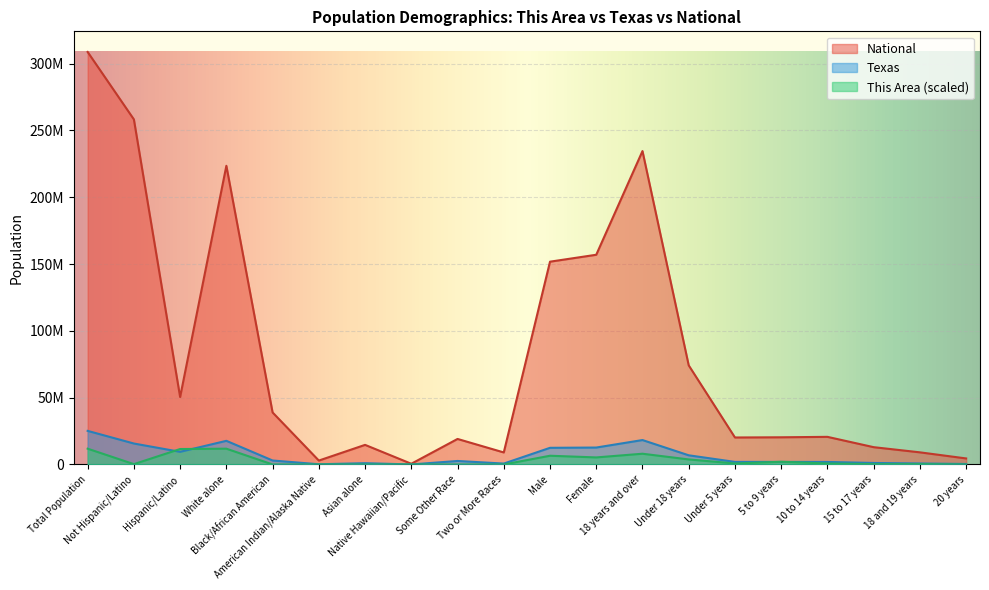

Which has a higher value, Two or More Races or Total Population?

Total Population